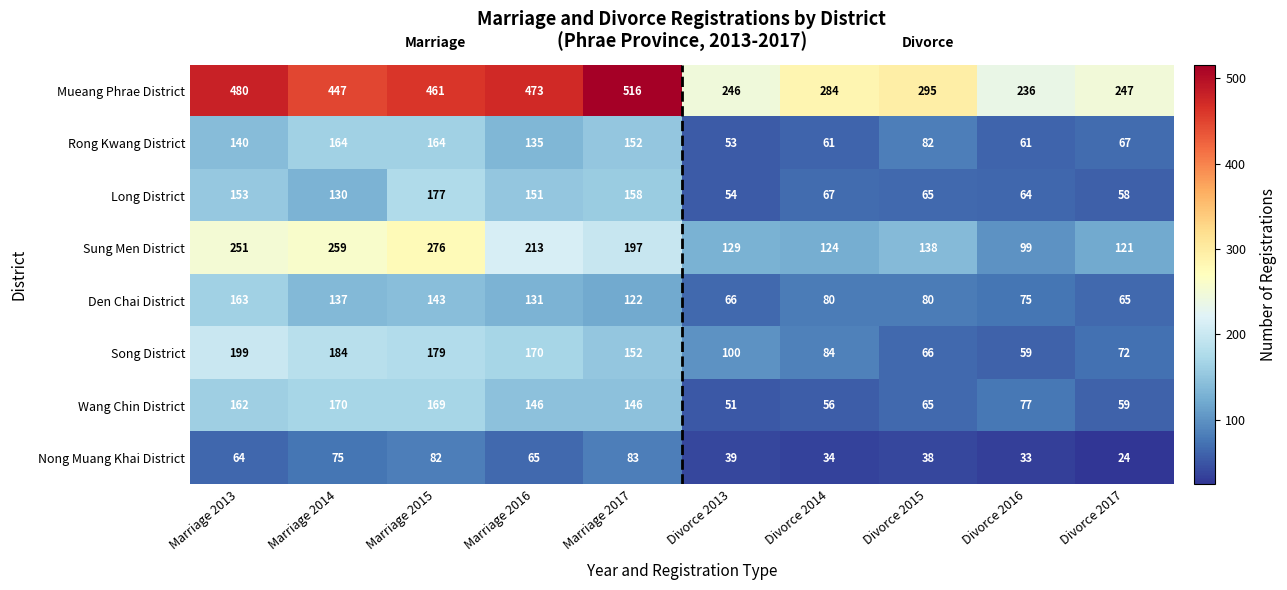

At which category does the chart reach its minimum across all series?

Divorce 2017